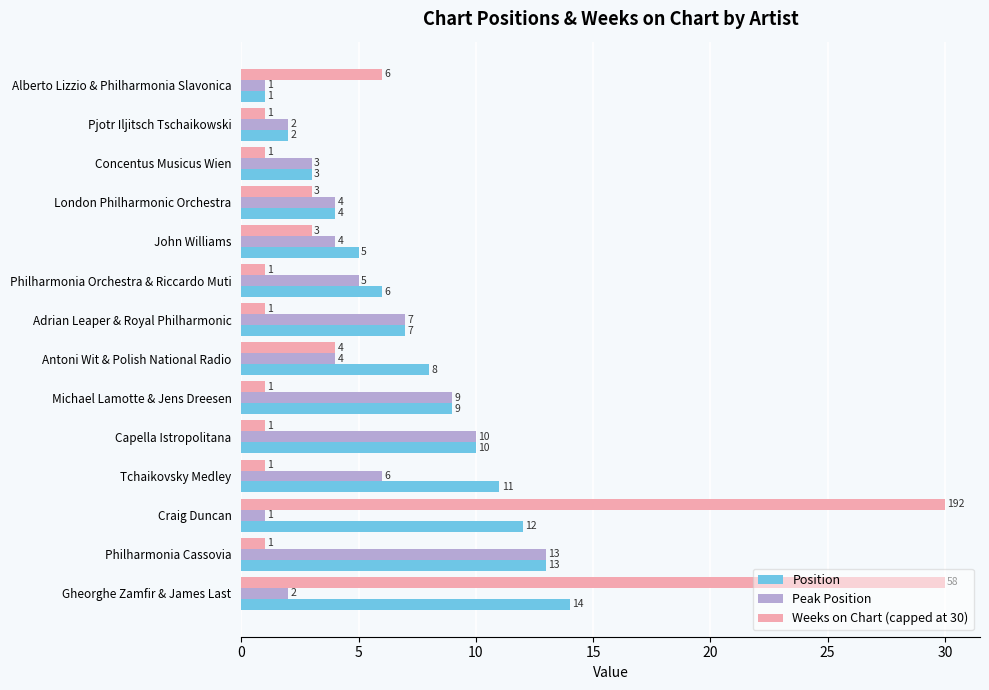

Rank the series by their maximum value, from lowest to highest.

Peak Position, Position, Weeks on Chart (capped at 30)